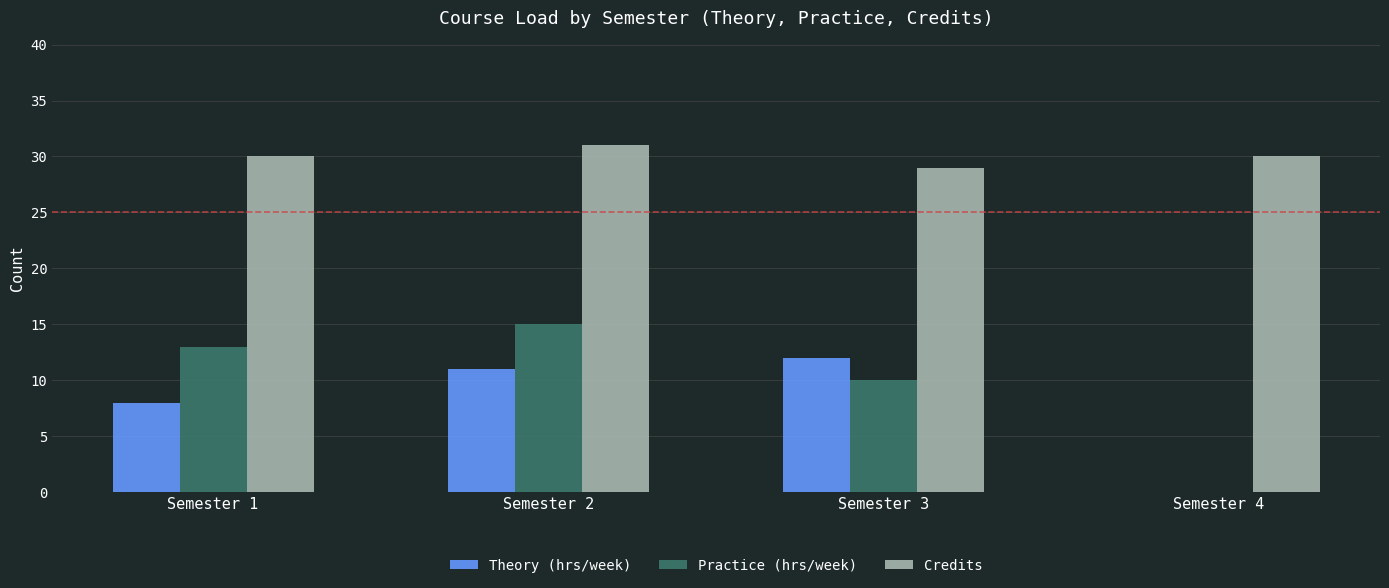

The Credits series shows 51 at Semester 4. True or false?

False